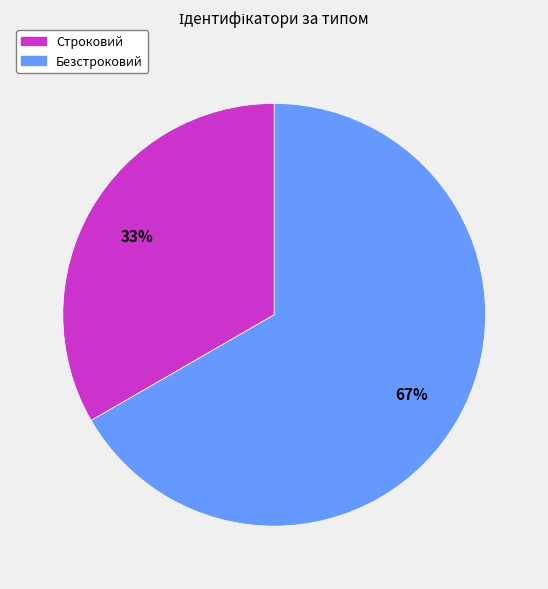

Which has a higher value, Безстроковий or Строковий?

Безстроковий